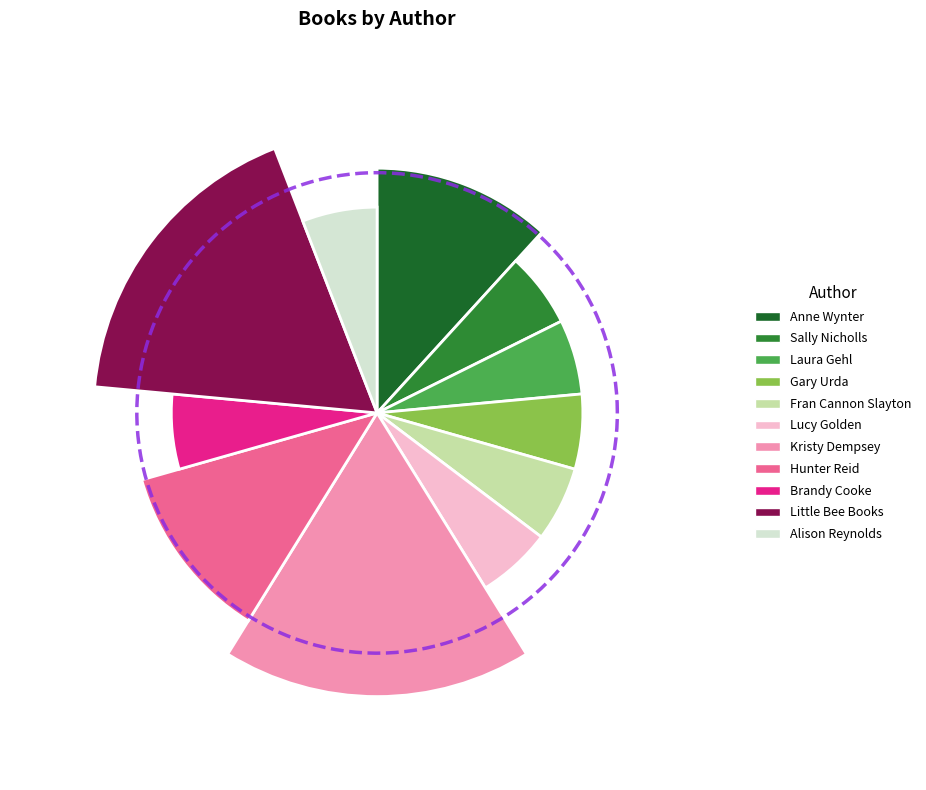

The Sally Nicholls (202658008) slice represents 1% of the pie. True or false?

False